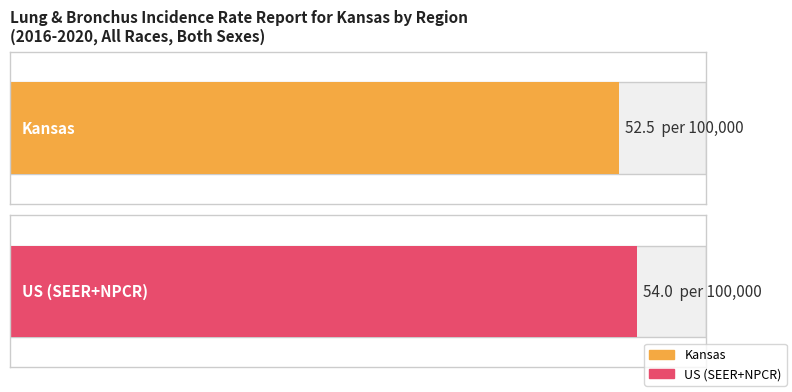

What position from the left is Kansas?

1